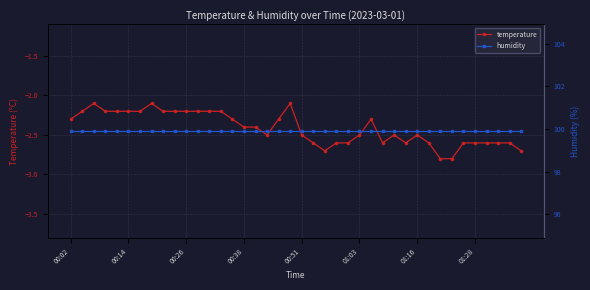

What is the highest value of the temperature series?

-2.1